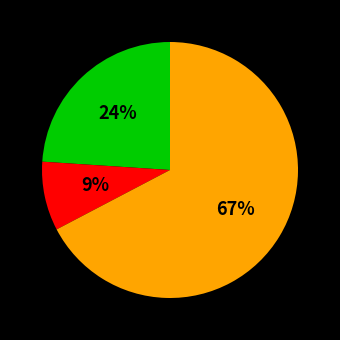

To the nearest percent, what is the average slice percentage?

33%